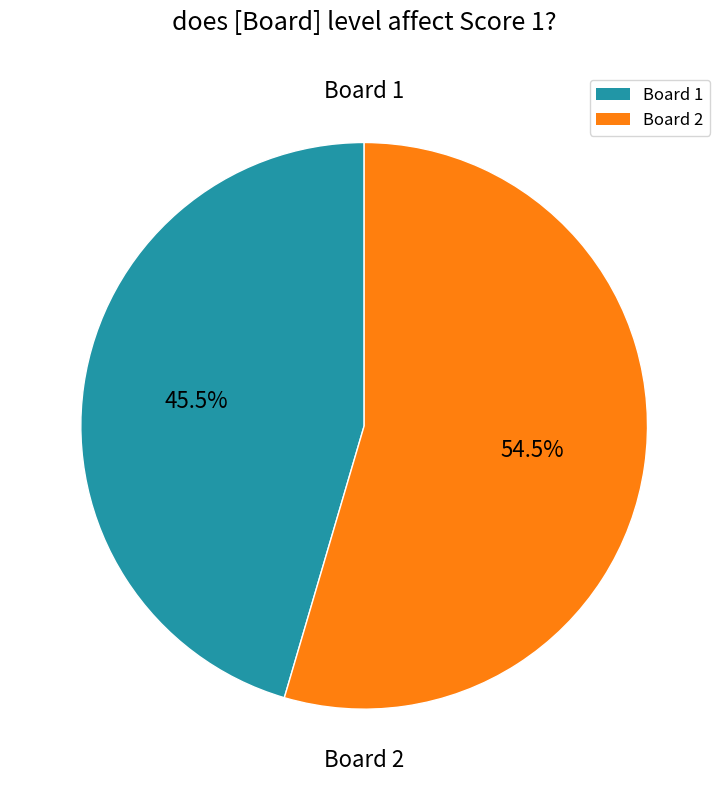

What is the majority slice?

Board 2